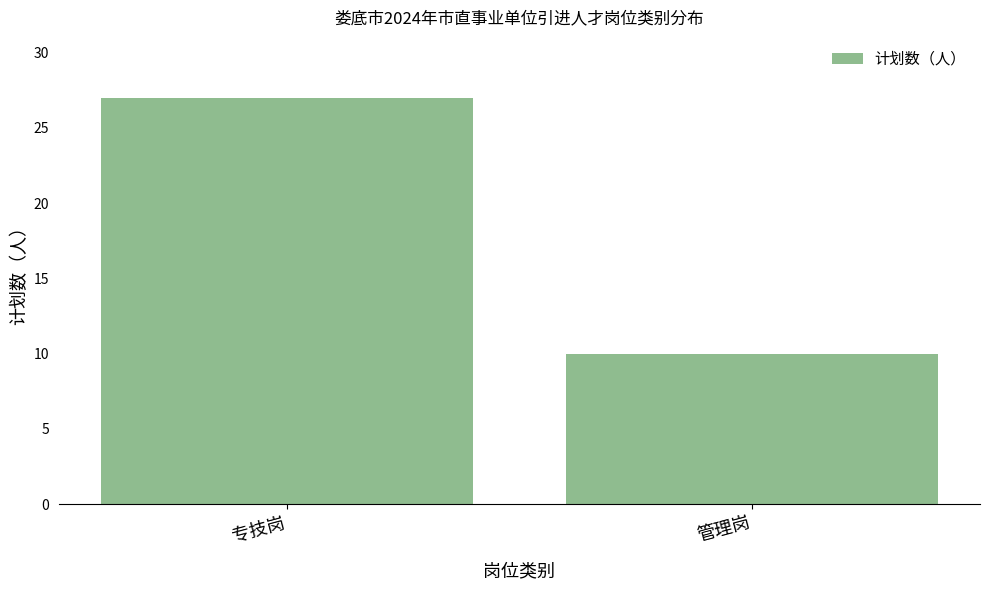

How many bars are there in total?

2